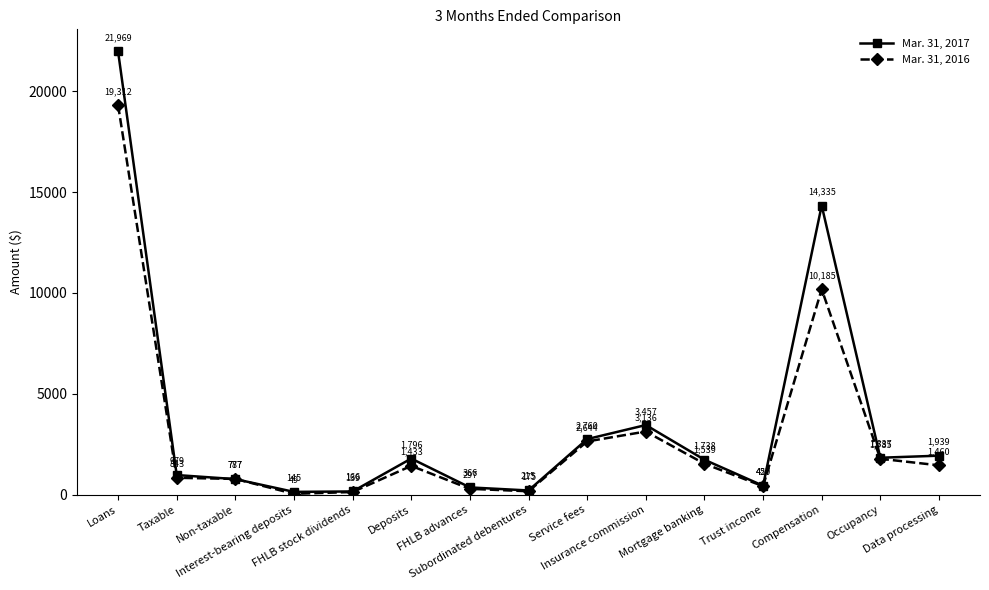

What is the sum of all Mar. 31, 2017 values?

52929